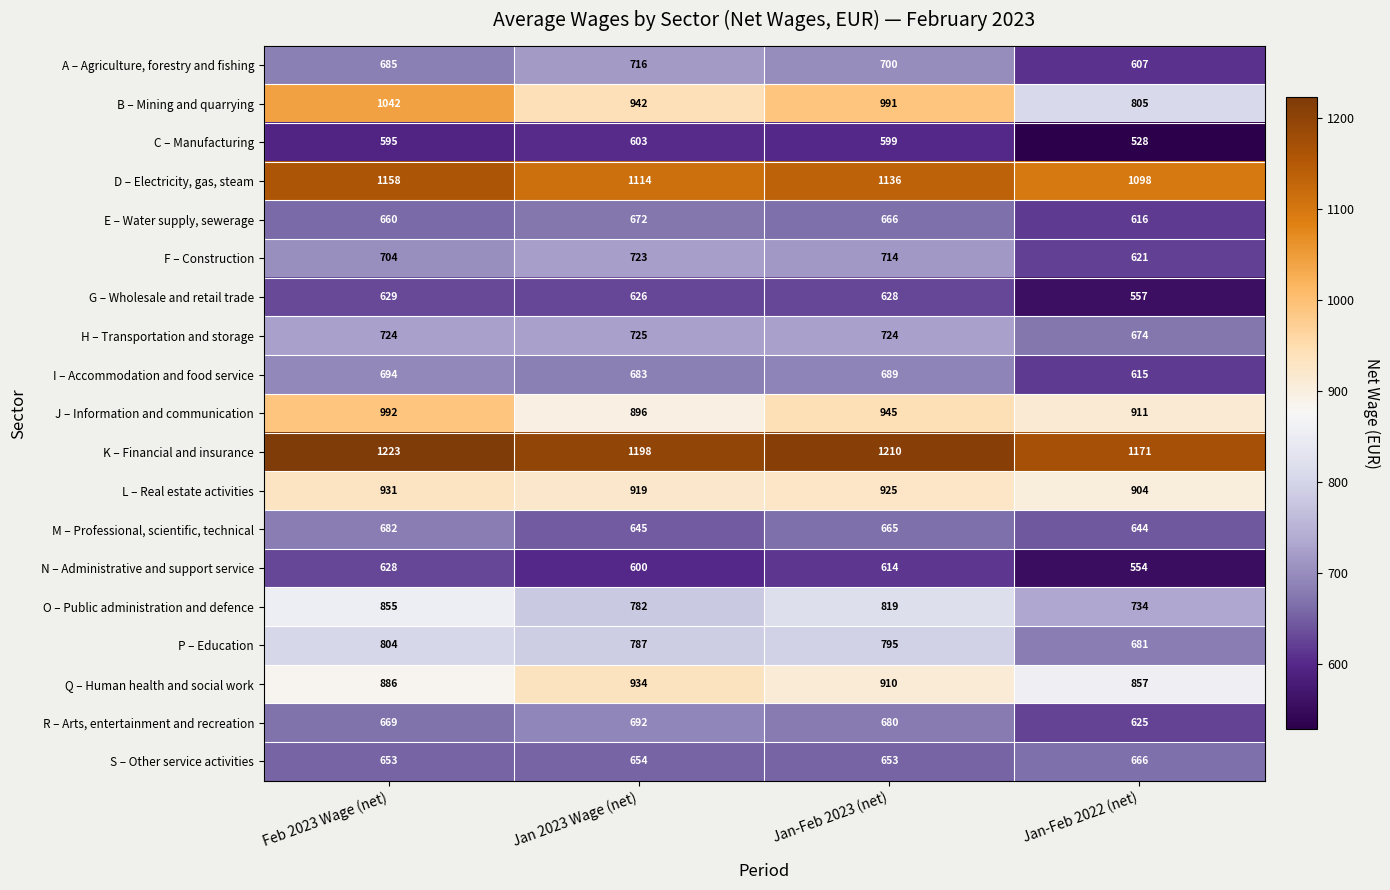

Which series changed the most between Jan 2023 Wage (net) and Jan-Feb 2022 (net)?

B – Mining and quarrying